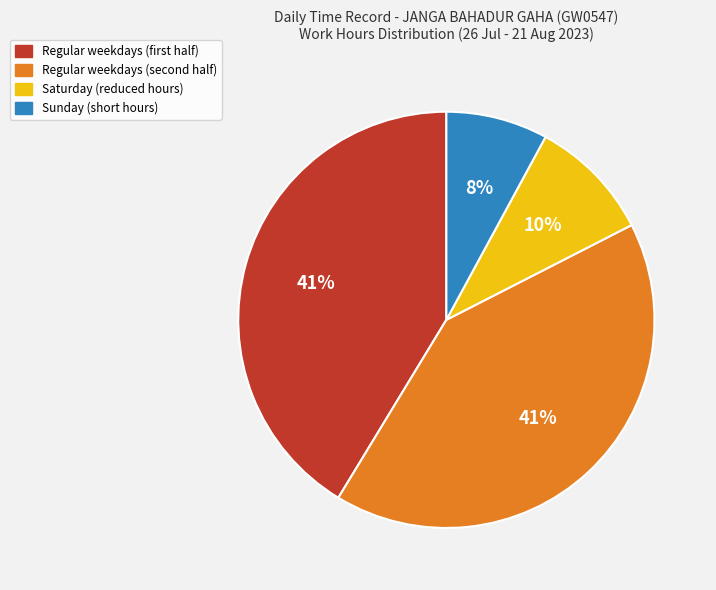

To the nearest percent, what is the difference between the largest and smallest slice percentages?

33%